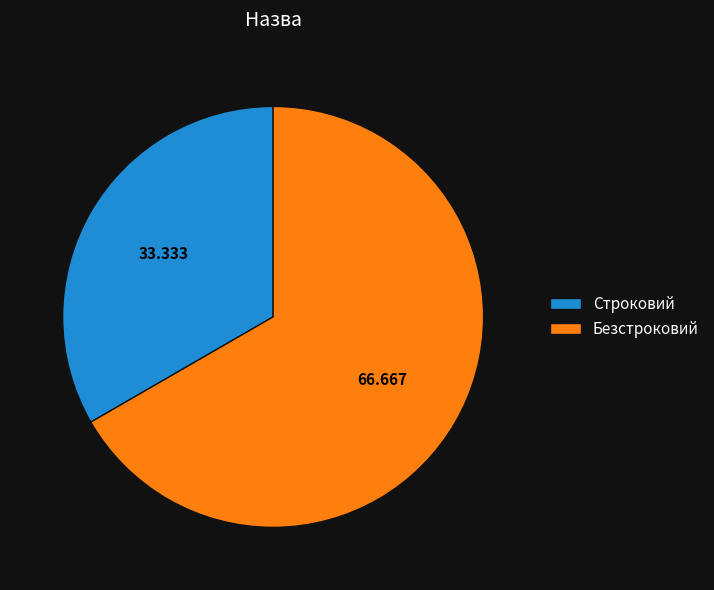

What is the smallest slice in the pie chart?

Строковий